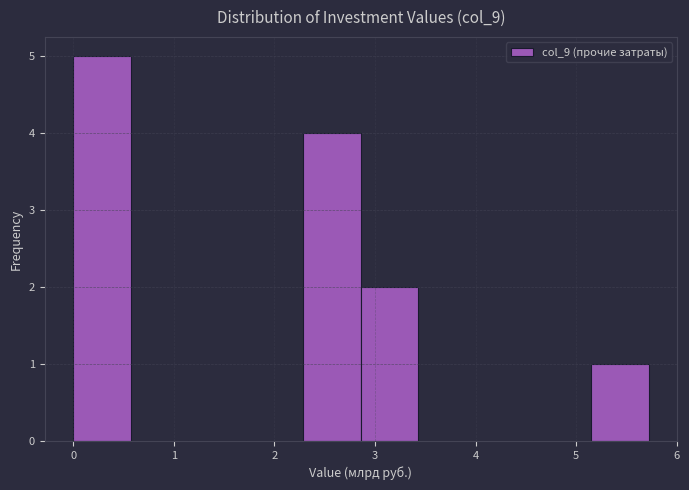

Which range on the x-axis has the tallest bar?

0.0 to 0.6